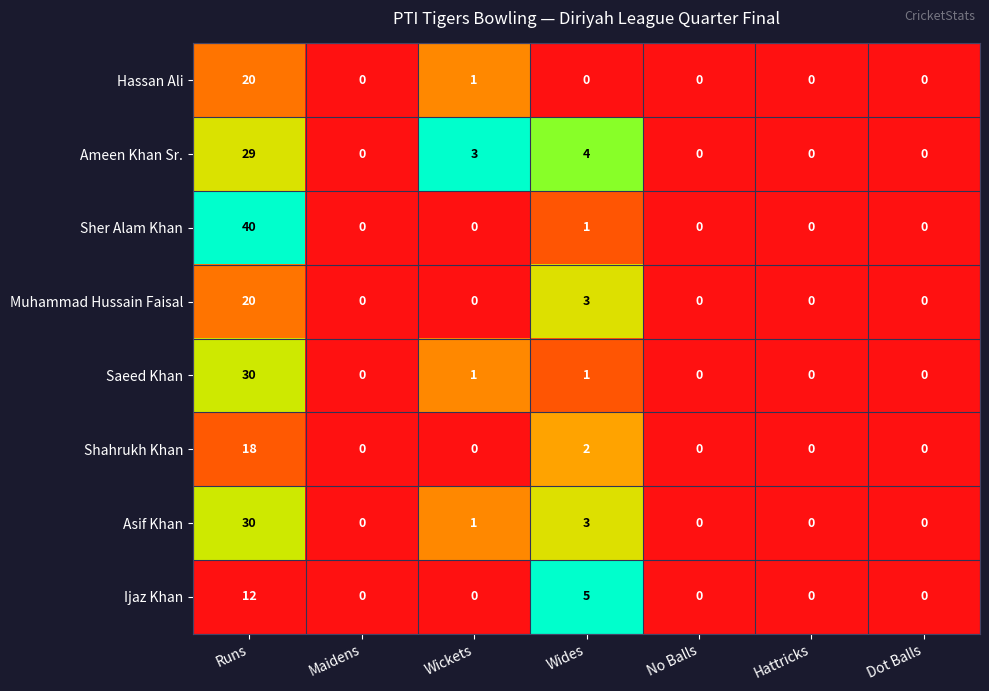

At how many categories does at least one series exceed 1?

3